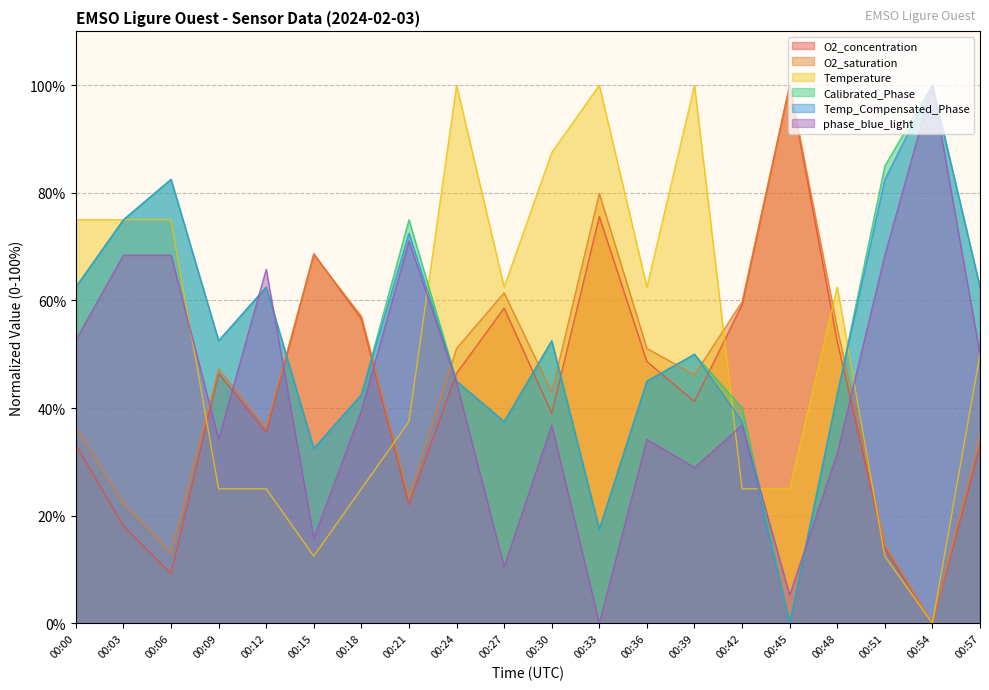

Which series has the largest range (max minus min)?

O2_concentration